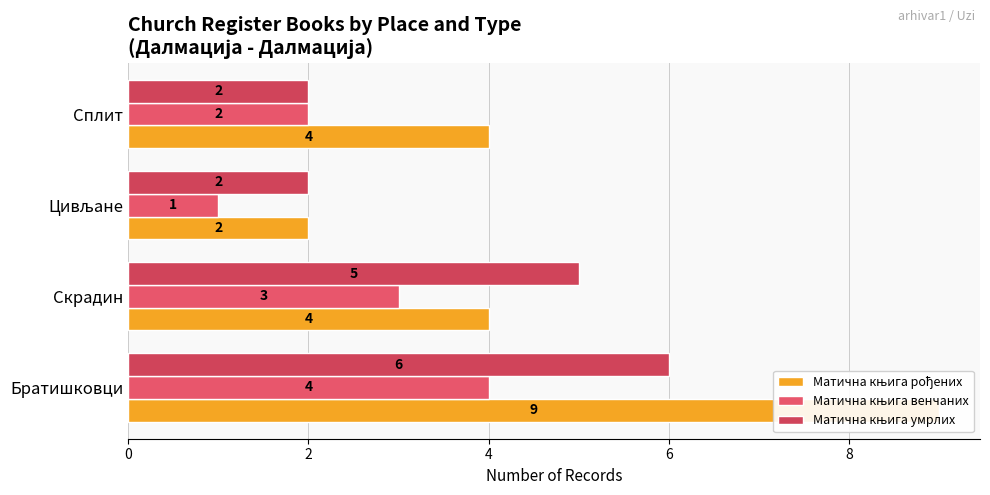

Reading right to left, list all the values displayed in this chart.

Матична књига рођених: 4	2	4	9
Матична књига венчаних: 2	1	3	4
Матична књига умрлих: 2	2	5	6